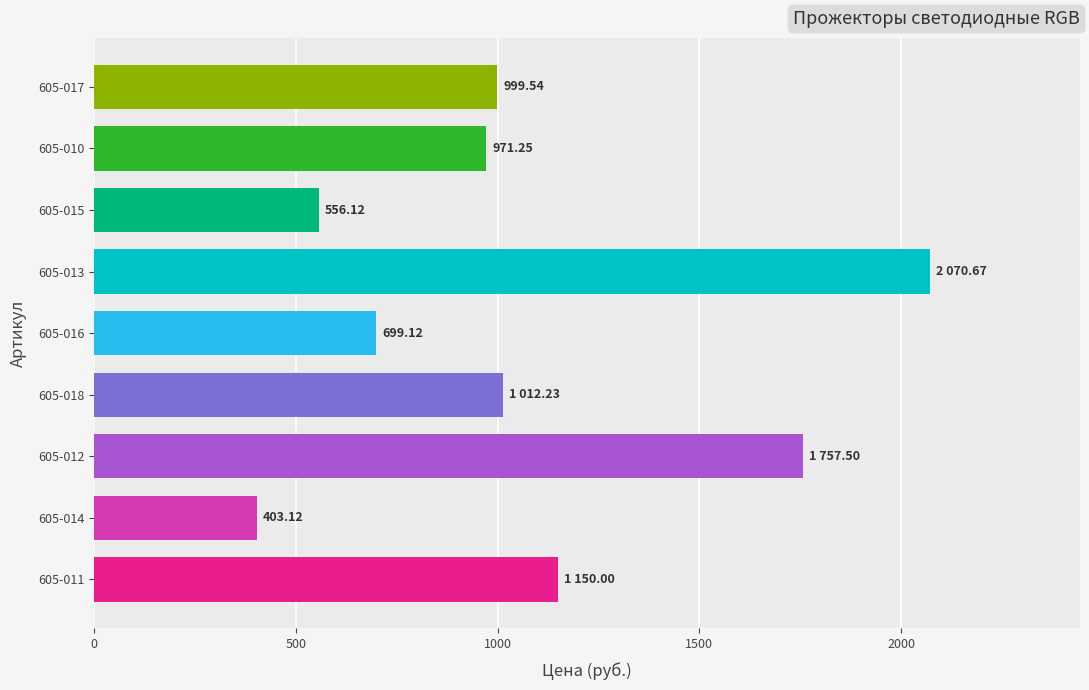

How many categories are shown in the chart?

9